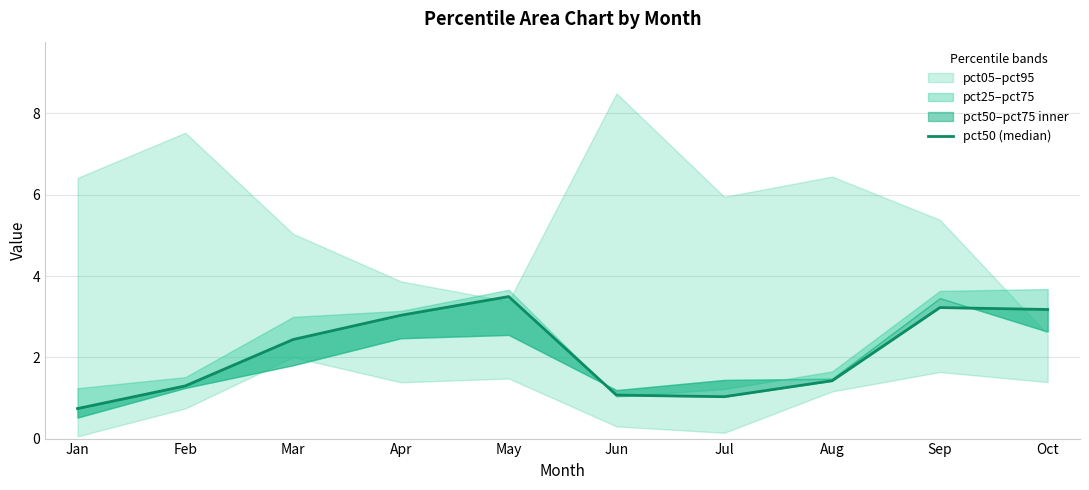

What is the ratio of the value at May to the value at Mar?

1.4